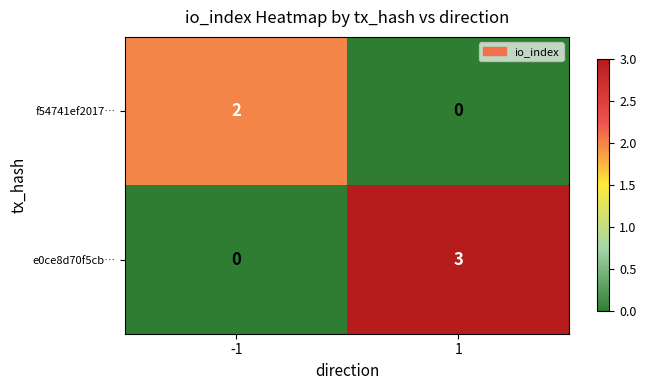

Which series has the largest range (max minus min)?

e0ce8d70f5cb…